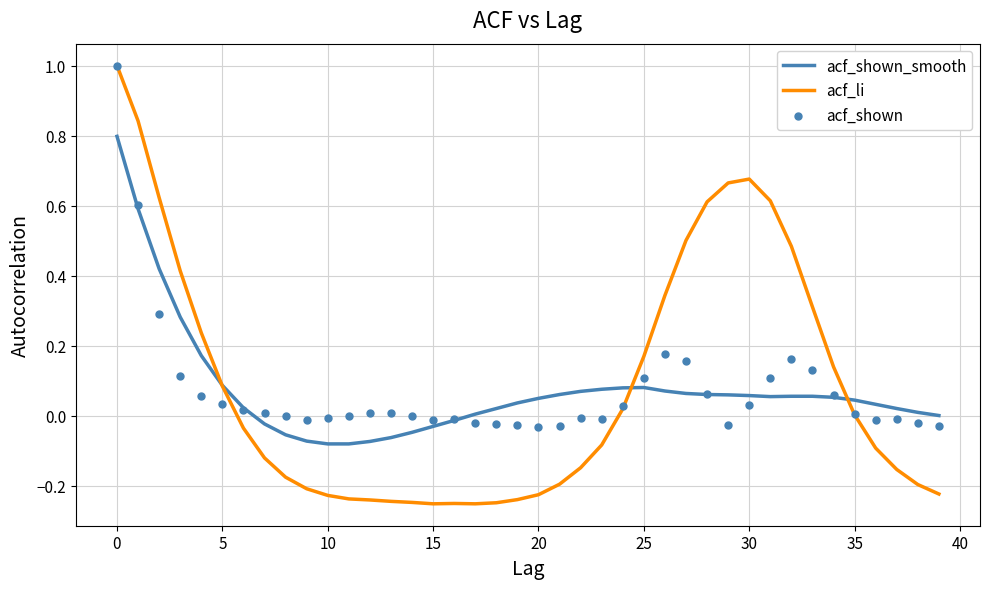

Is the value of acf_li at 39 greater than the value of acf_shown_smooth at 10?

No